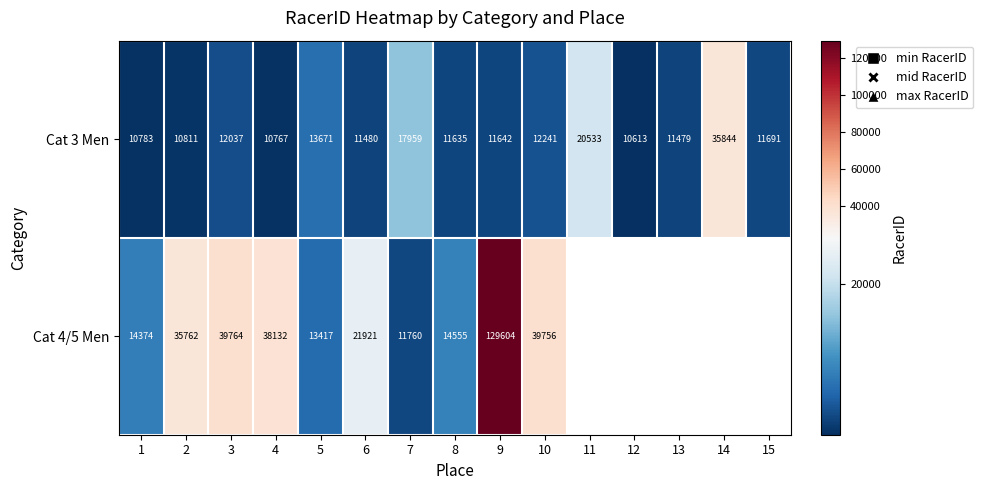

Which has a higher value, 3 or 5?

5